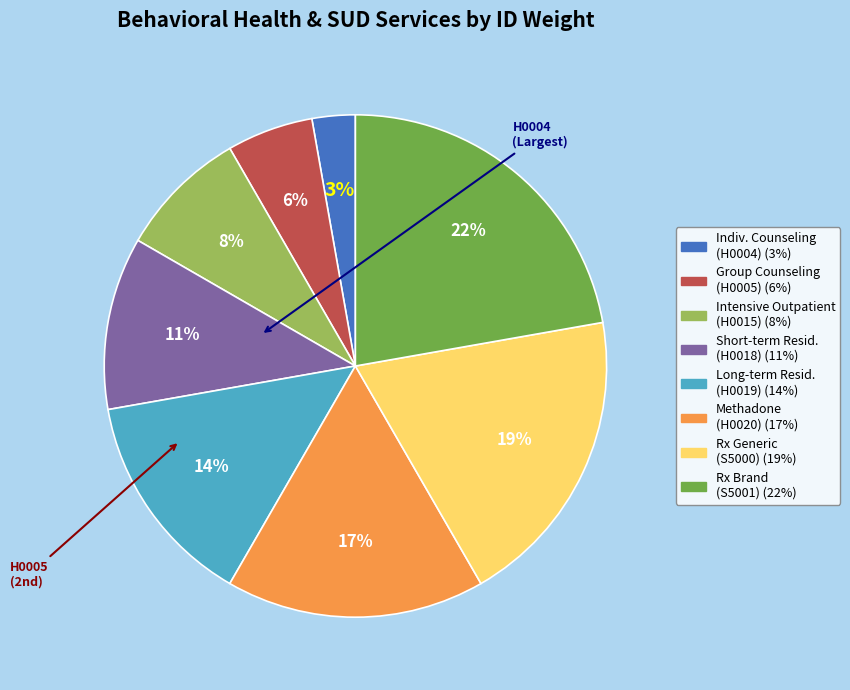

To the nearest percent, what is the average slice percentage?

12%